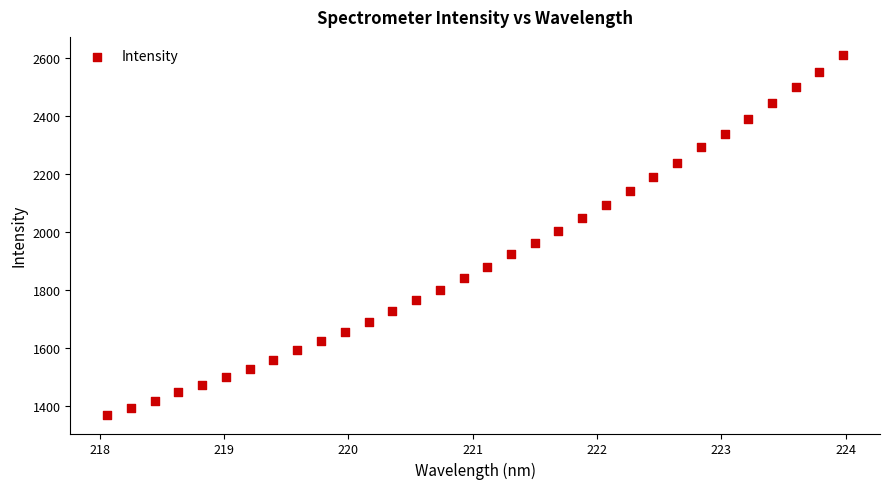

What is the range of Y values (max minus min)?

1246.3